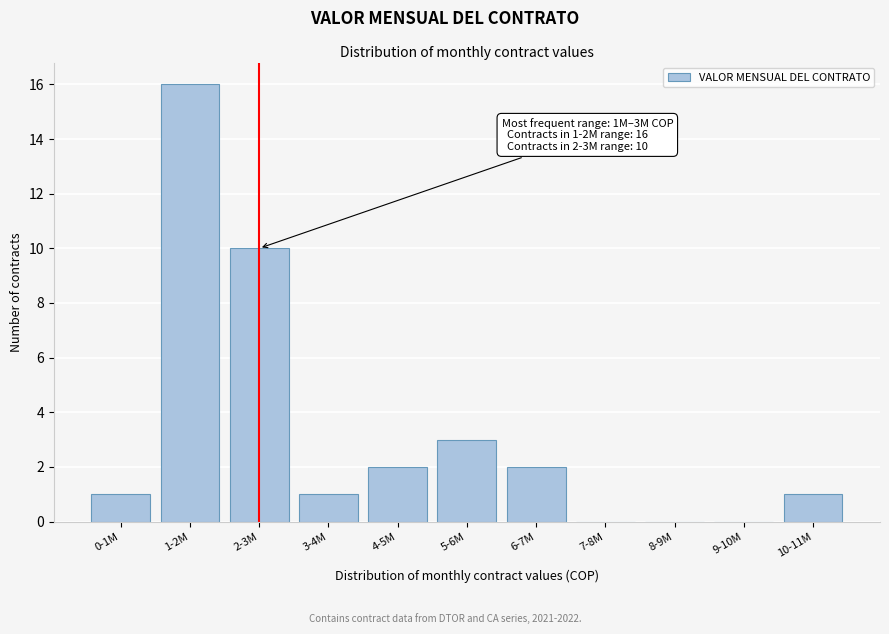

Reading left to right, transcribe all the data shown in this chart.

0-1M=1	1-2M=16	2-3M=10	3-4M=1	4-5M=2	5-6M=3	6-7M=2	7-8M=0	8-9M=0	9-10M=0	10-11M=1